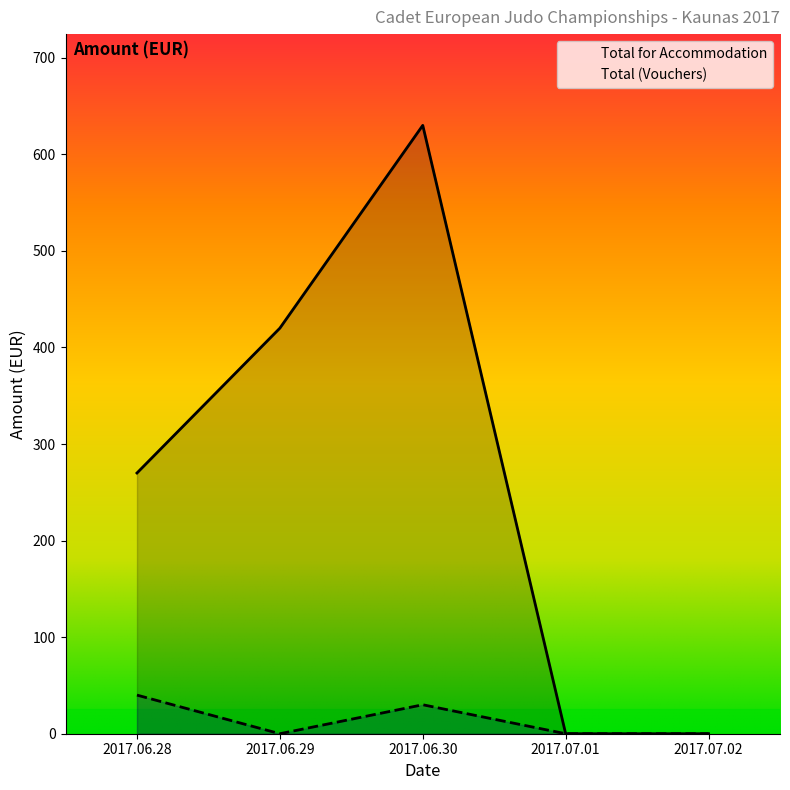

True or false: Total (Vouchers) and Total for Accommodation intersect in this chart.

False